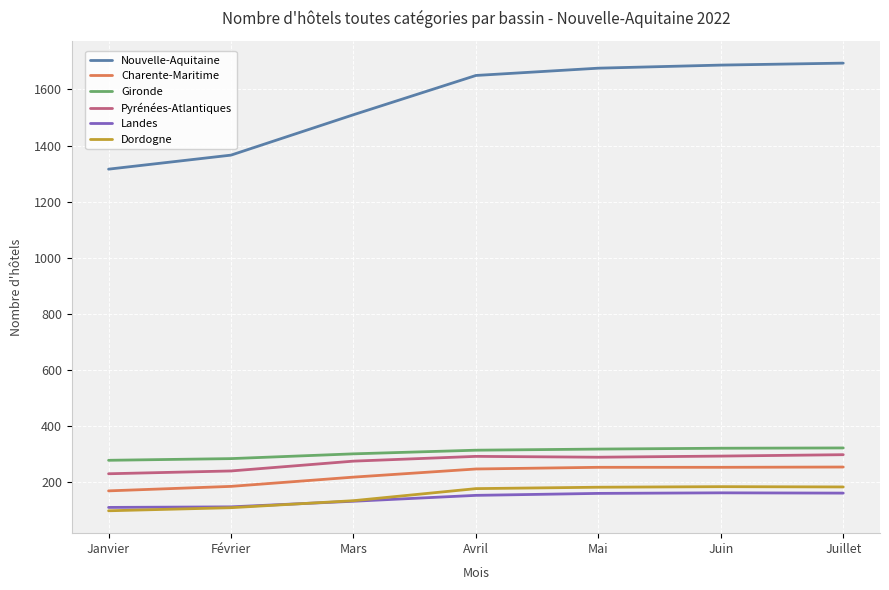

What is the difference between the maximum and minimum values in the Charente-Maritime series?

85